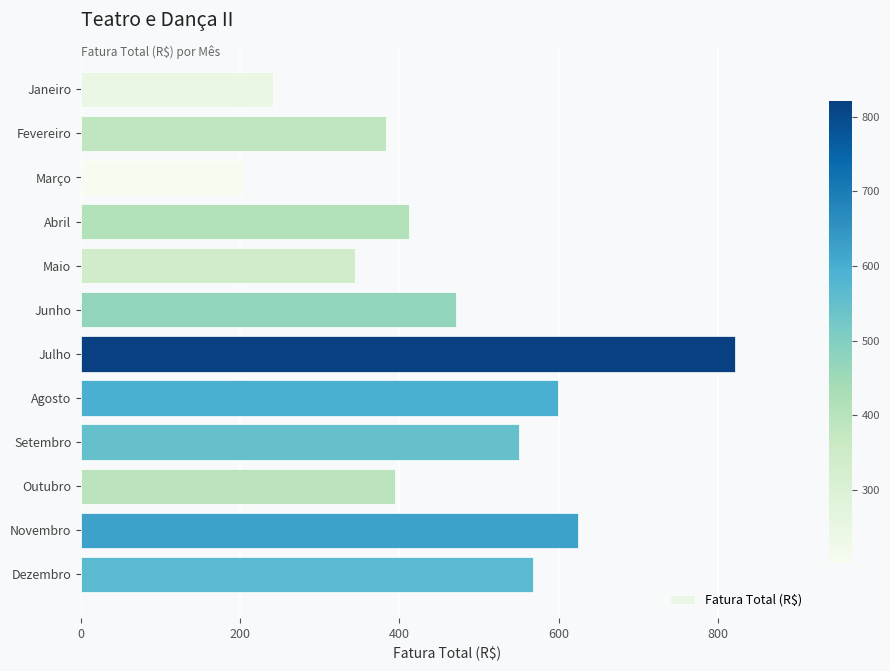

Reading top to bottom, list all the values displayed in this chart.

Janeiro=241.6	Fevereiro=382.8	Março=202.1	Abril=412.0	Maio=344.7	Junho=470.8	Julho=821.5	Agosto=598.9	Setembro=549.8	Outubro=394.0	Novembro=625.0	Dezembro=568.1